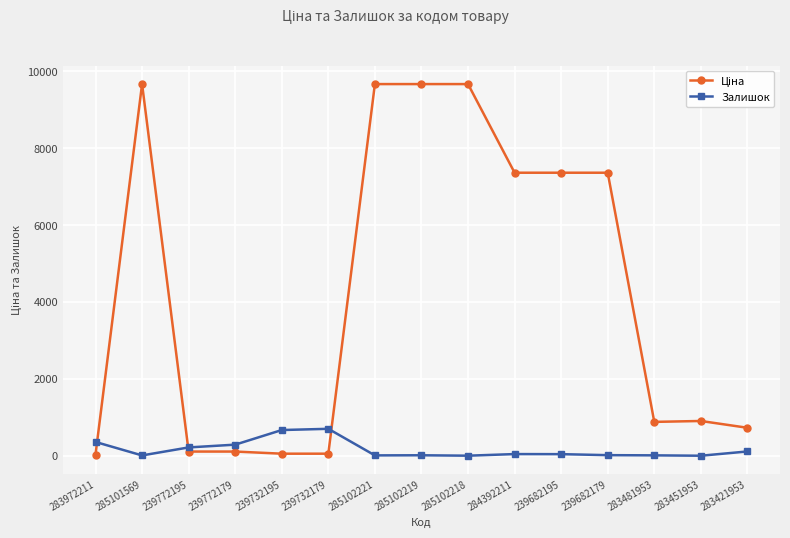

What is the difference between the second highest and second lowest values in the Залишок series?

667.0